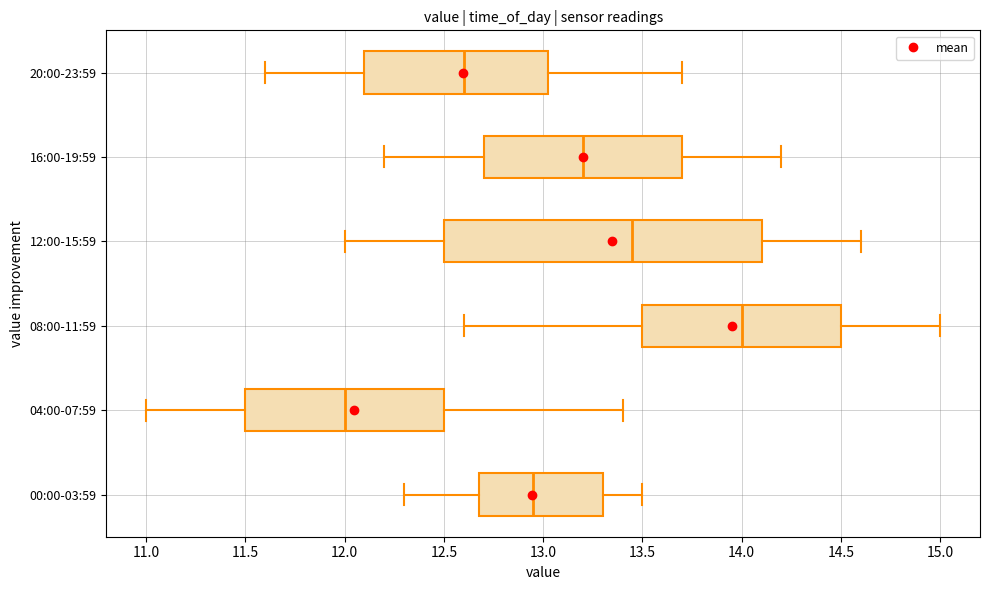

Reading bottom to top, read every box against the x-axis: the position of its median line, the range the box covers, and the ends of its whiskers. The values are not printed on the chart, so give them approximately, as read against the axis.

00:00-03:59: median 12.95, box 12.70 to 13.30, whiskers 12.30 to 13.50
04:00-07:59: median 12.00, box 11.50 to 12.50, whiskers 11.00 to 13.40
08:00-11:59: median 14.00, box 13.50 to 14.50, whiskers 12.60 to 15.00
12:00-15:59: median 13.45, box 12.50 to 14.10, whiskers 12.00 to 14.60
16:00-19:59: median 13.20, box 12.70 to 13.70, whiskers 12.20 to 14.20
20:00-23:59: median 12.60, box 12.10 to 13.05, whiskers 11.60 to 13.70